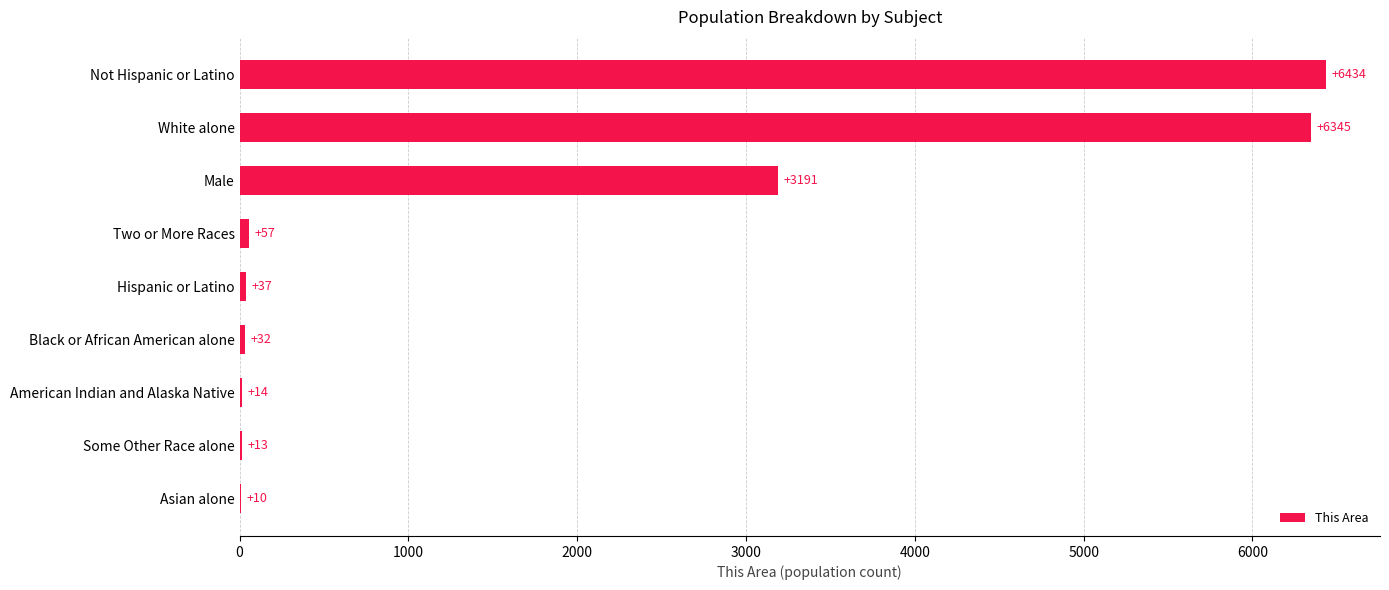

Is it true that the value at Hispanic or Latino is 37?

True